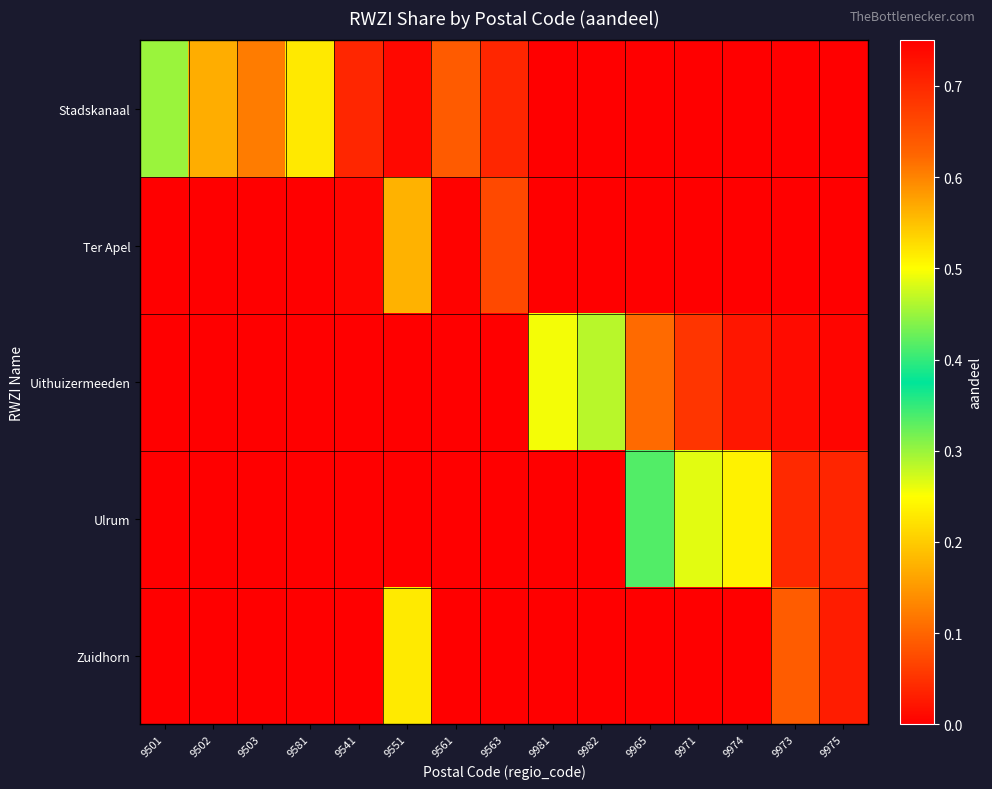

At which category is the sum across all series the highest?

9561